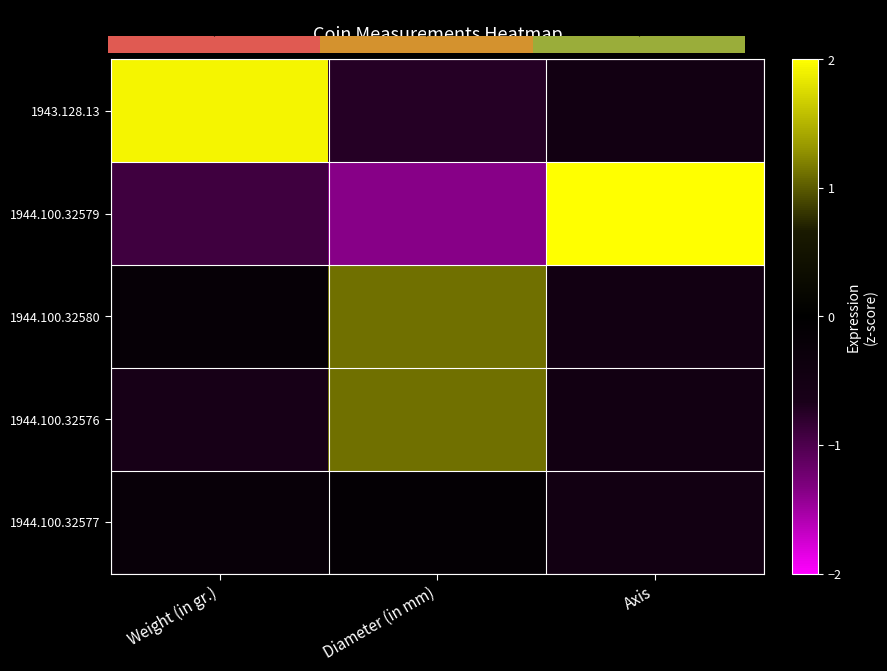

True or false: 1944.100.32576 has a value of 0.7 at Diameter (in mm).

False